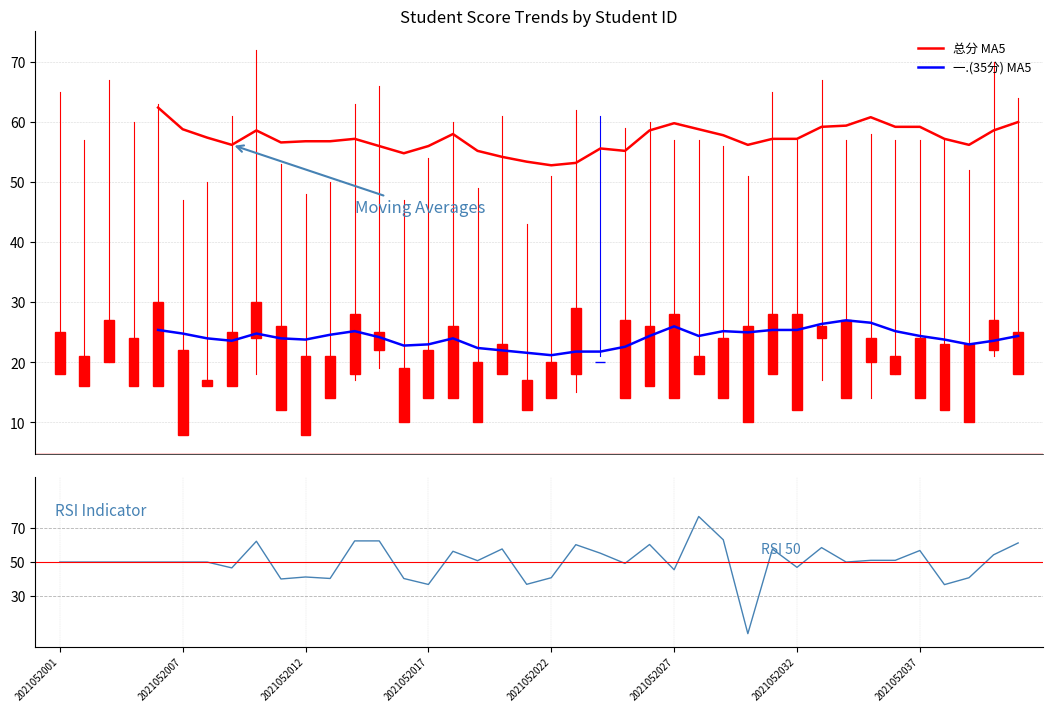

How many intersections are there between RSI Indicator and 总分 MA5?

15